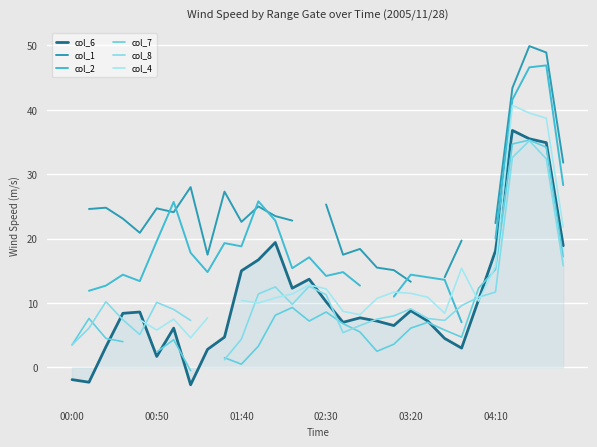

True or false: col_8 and col_2 cross at least once.

True